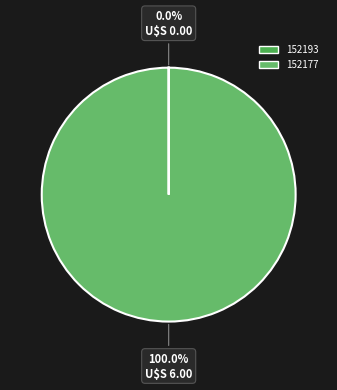

True or false: 152193 accounts for 0% of the total.

True